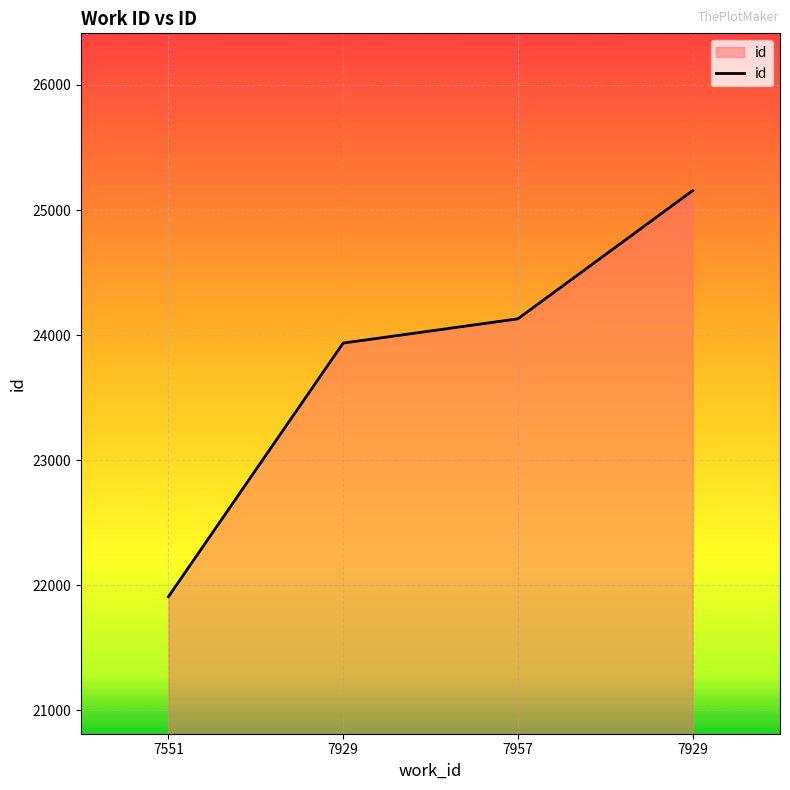

How many lines are shown in the chart?

1